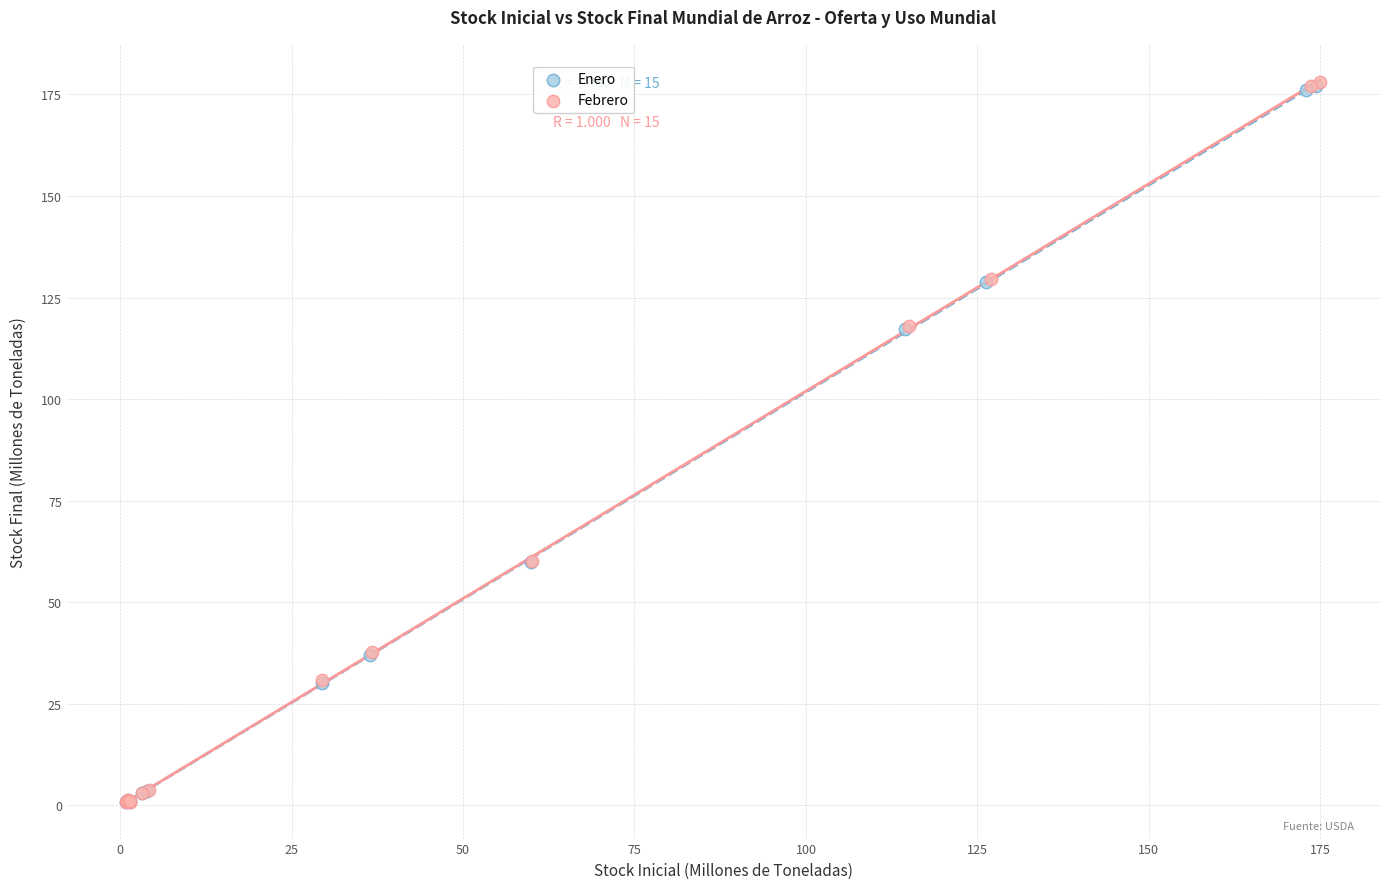

Which series has the largest Y range (max minus min)?

Febrero